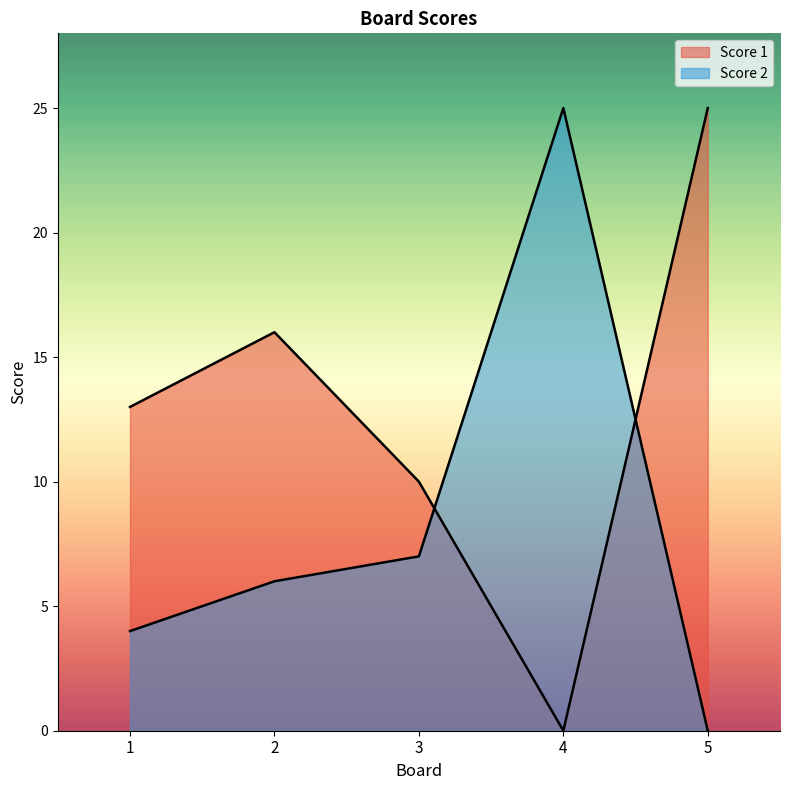

Does the chart display data point markers on the line(s)?

No